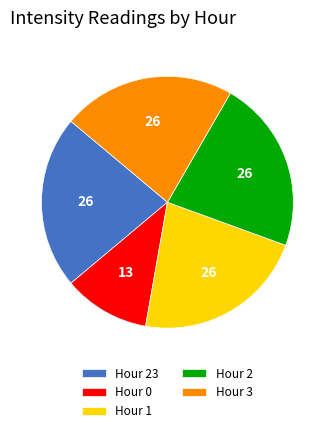

Which category has the smallest portion of the pie?

Hour 0